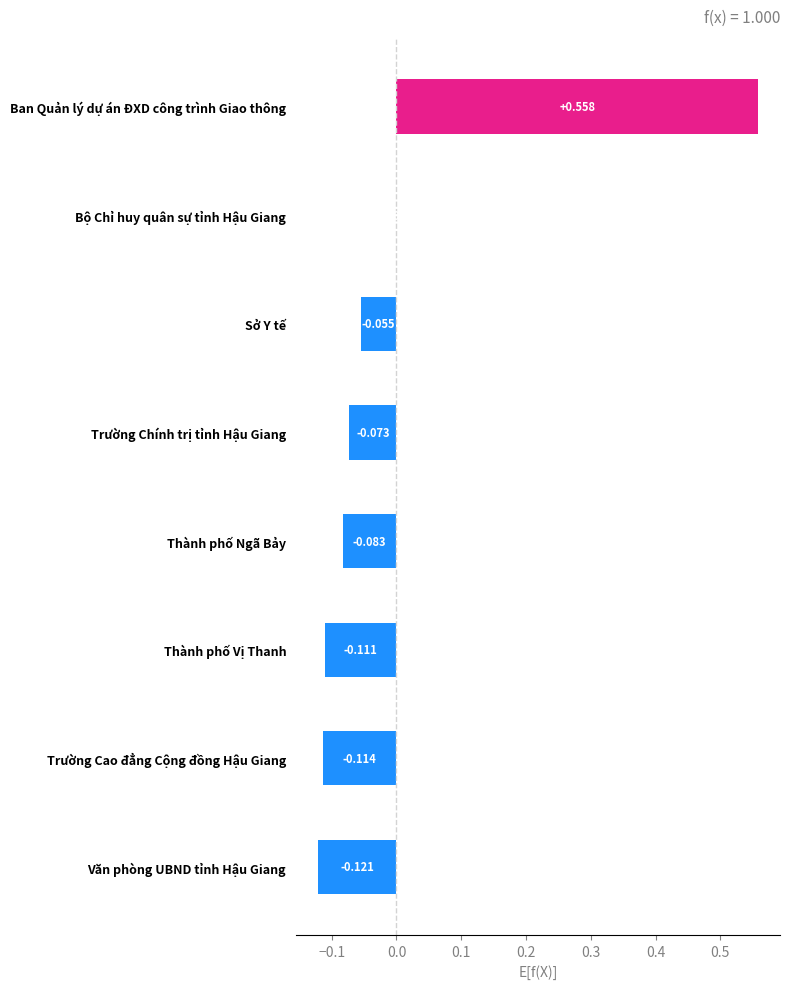

Which category has the highest value across all series?

Ban Quản lý dự án ĐXD công trình Giao thông